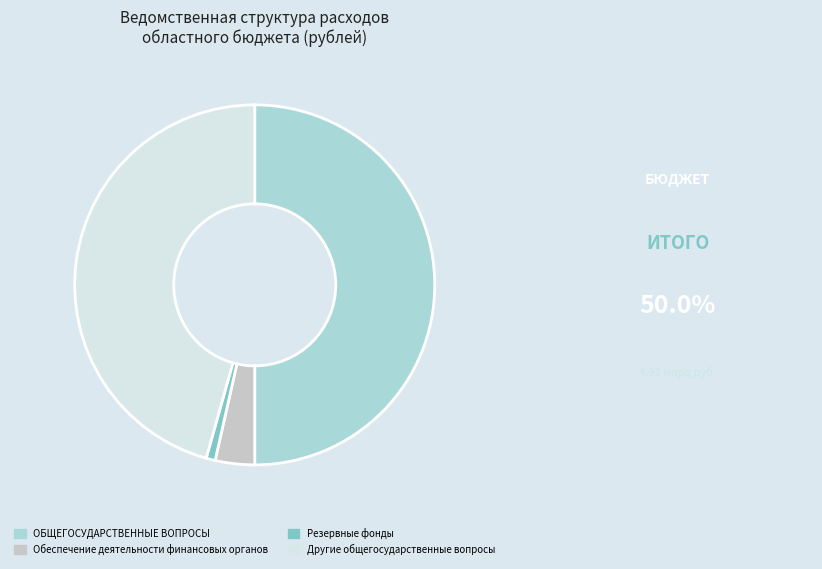

Does Резервные фонды account for over 50% of the chart?

No